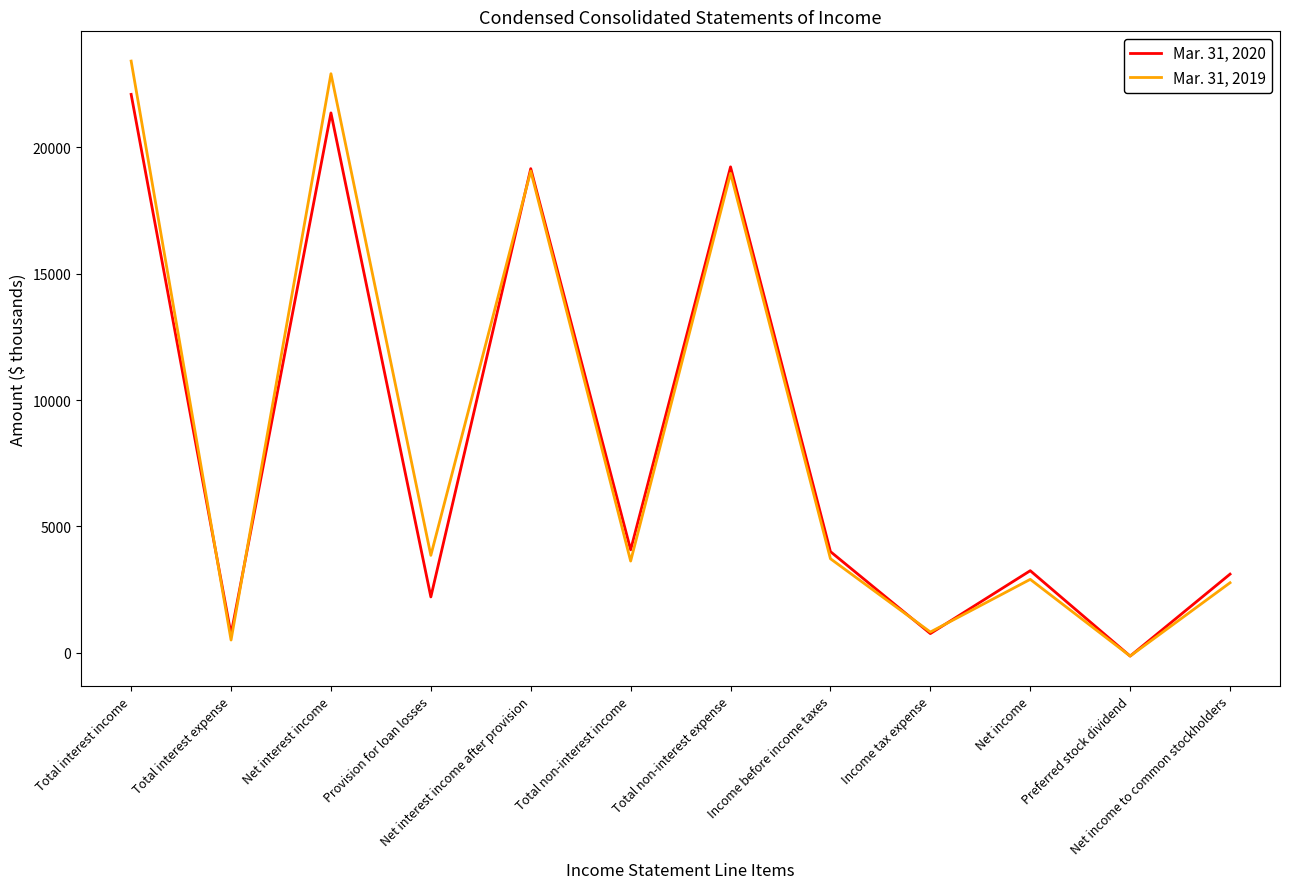

What is the spread (max minus min) of values at Net interest income?

1551